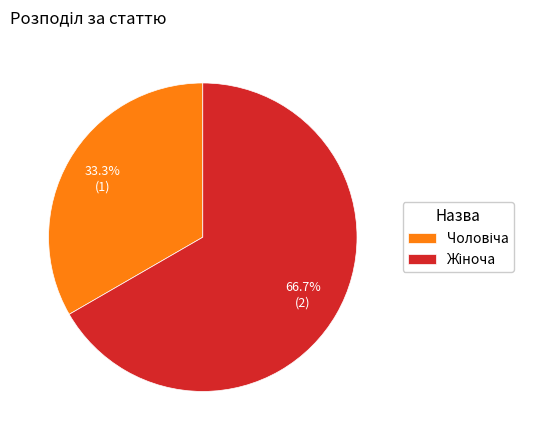

Does any single category account for the majority?

Yes